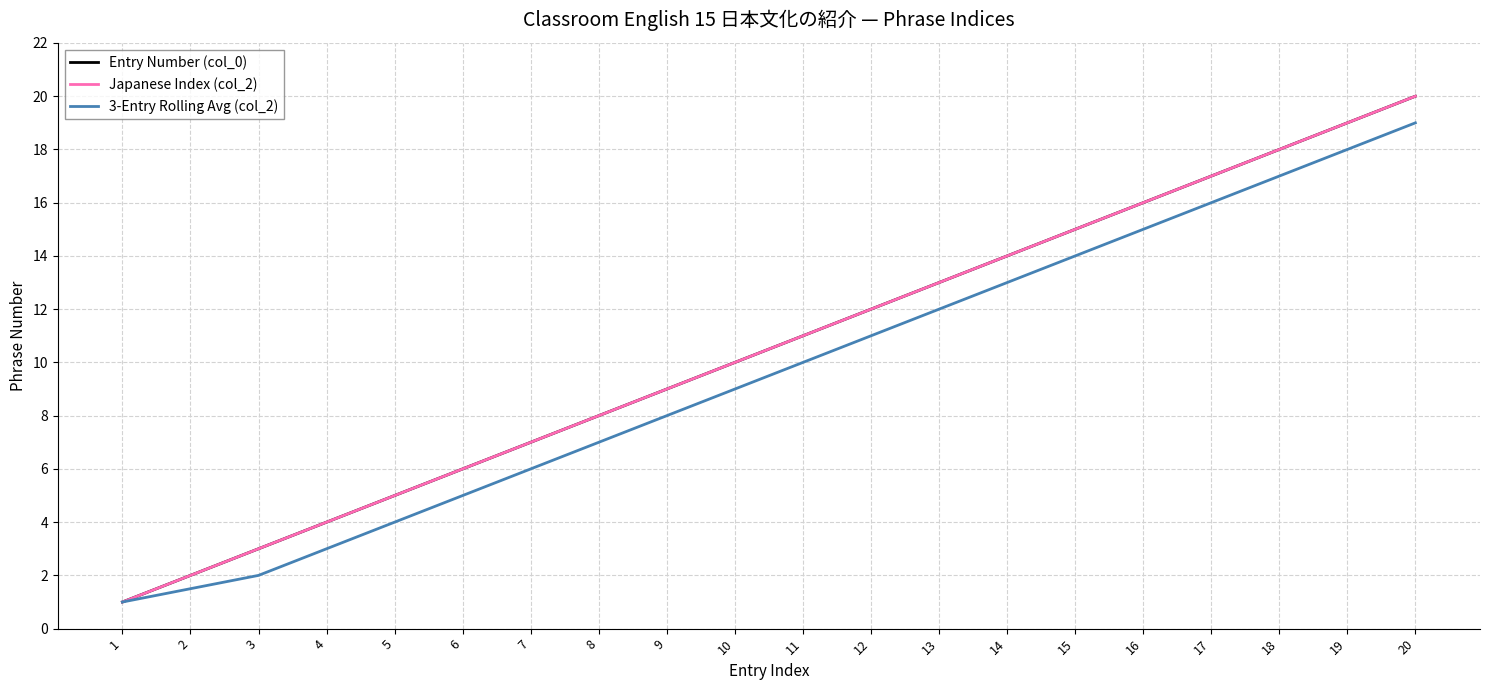

What is the total value across all series at 10?

29.0